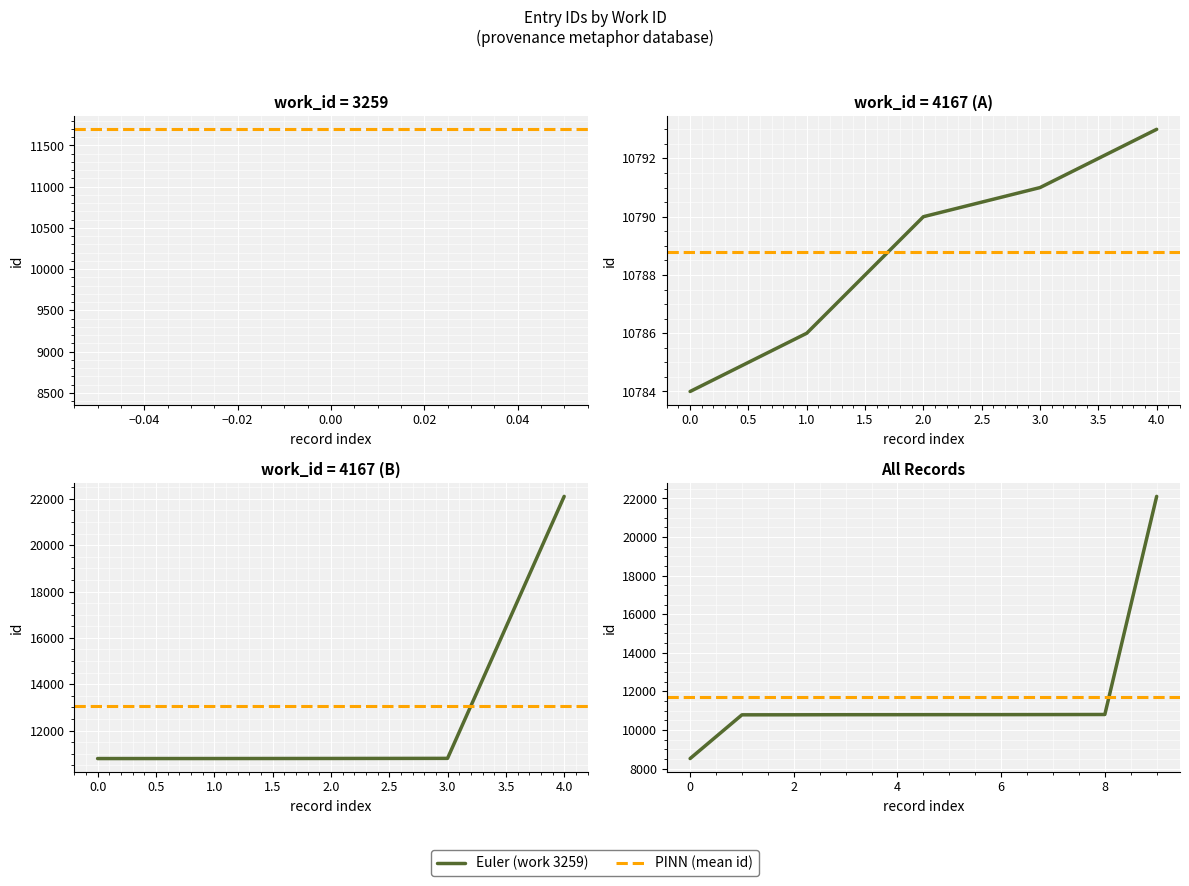

Rank the categories by value from highest to lowest.

22108, 10801, 10797, 10794, 10793, 10791, 10790, 10786, 10784, 8517